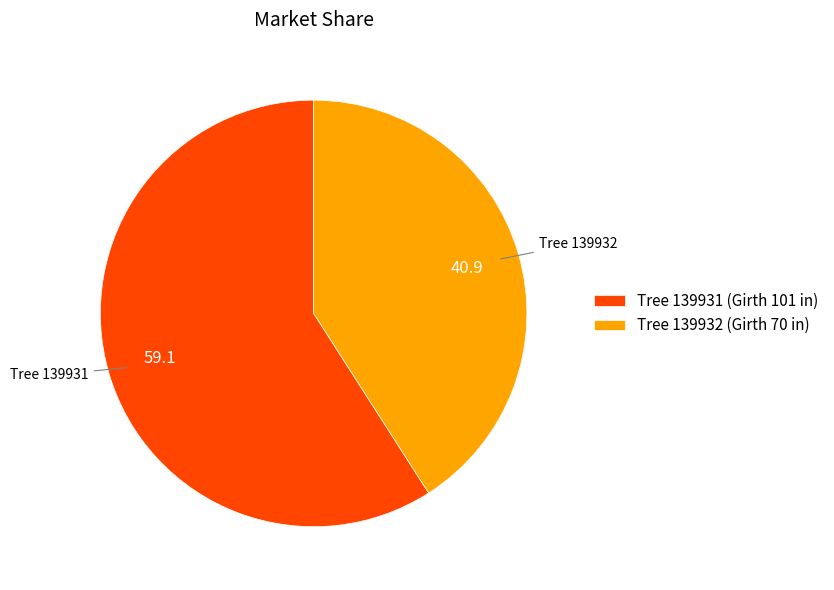

Is it true that Tree 139932 (Girth 70 in) is 52% of the pie?

False